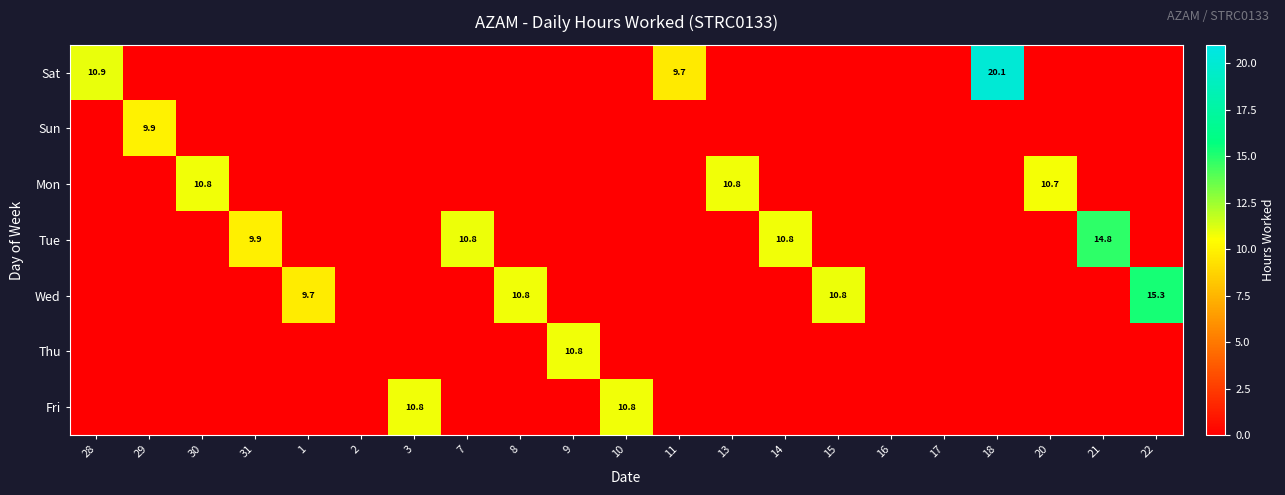

True or false: Thu has a value of 16.7 at 9.

False